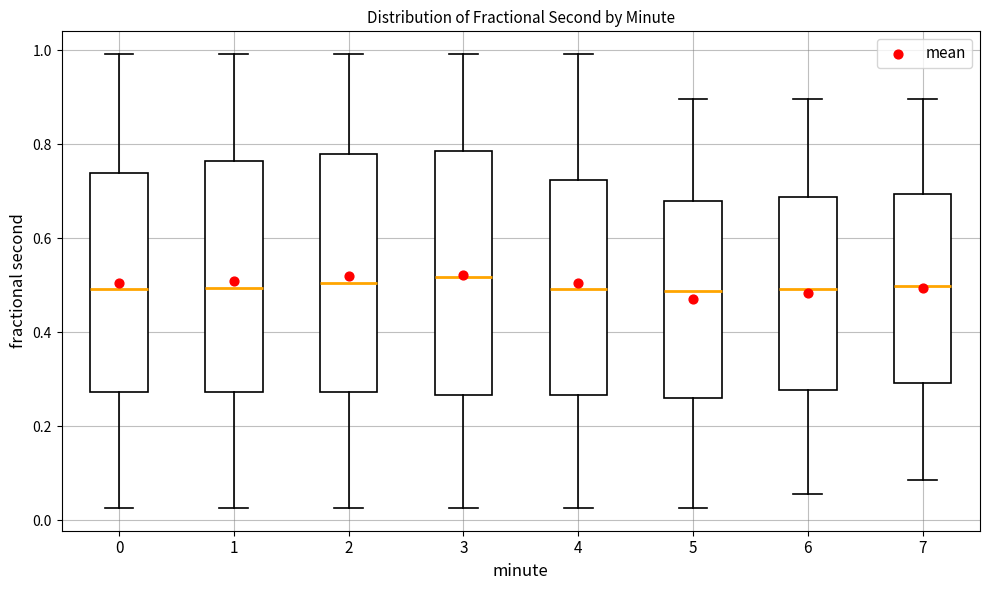

Reading left to right, transcribe this box plot: for each box, give where its median line is, the range the box spans, and where its two whiskers end, as read against the y-axis. The values are not printed on the chart, so give them approximately, as read against the axis.

0: median 0.50, box 0.28 to 0.74, whiskers 0.02 to 1.00
1: median 0.50, box 0.28 to 0.76, whiskers 0.02 to 1.00
2: median 0.50, box 0.28 to 0.78, whiskers 0.02 to 1.00
3: median 0.52, box 0.26 to 0.78, whiskers 0.02 to 1.00
4: median 0.50, box 0.26 to 0.72, whiskers 0.02 to 1.00
5: median 0.48, box 0.26 to 0.68, whiskers 0.02 to 0.90
6: median 0.50, box 0.28 to 0.68, whiskers 0.06 to 0.90
7: median 0.50, box 0.30 to 0.70, whiskers 0.08 to 0.90